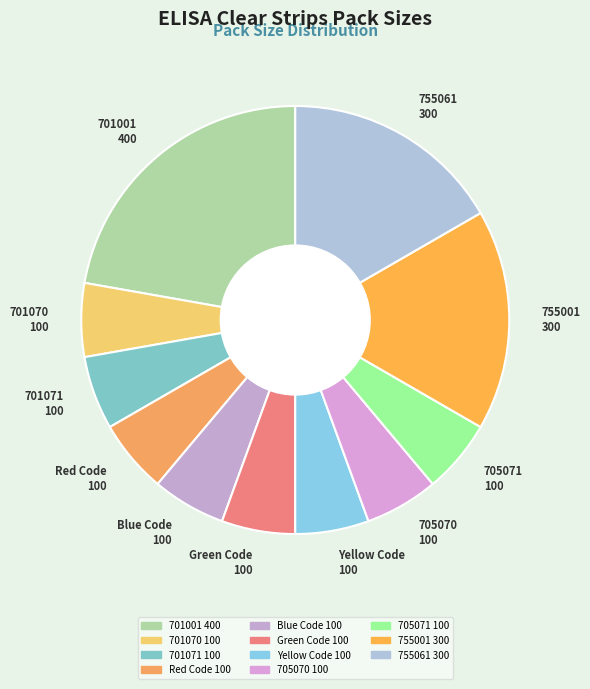

To the nearest percent, what is the difference between the largest and smallest slice percentages?

17%